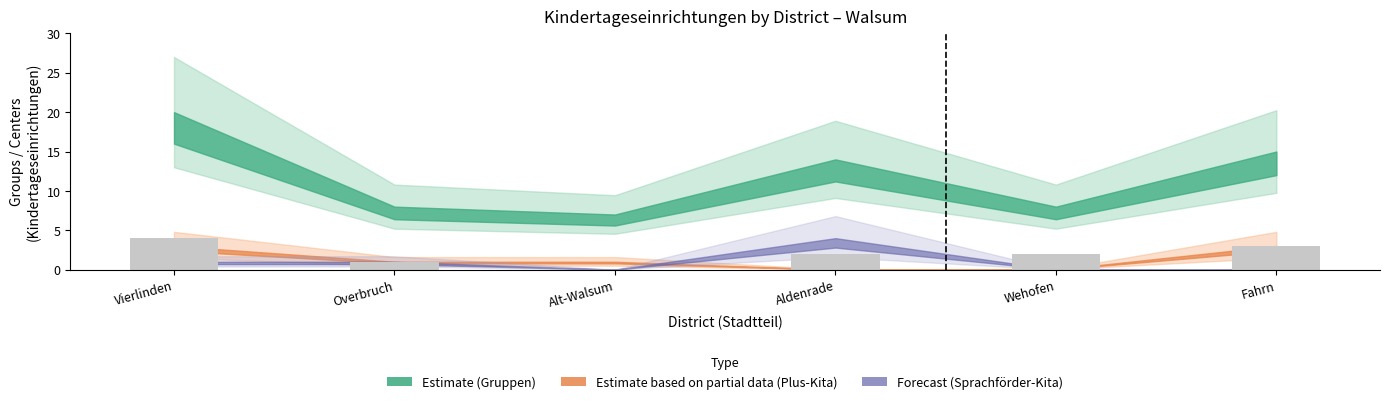

How many series are shown in this chart?

1